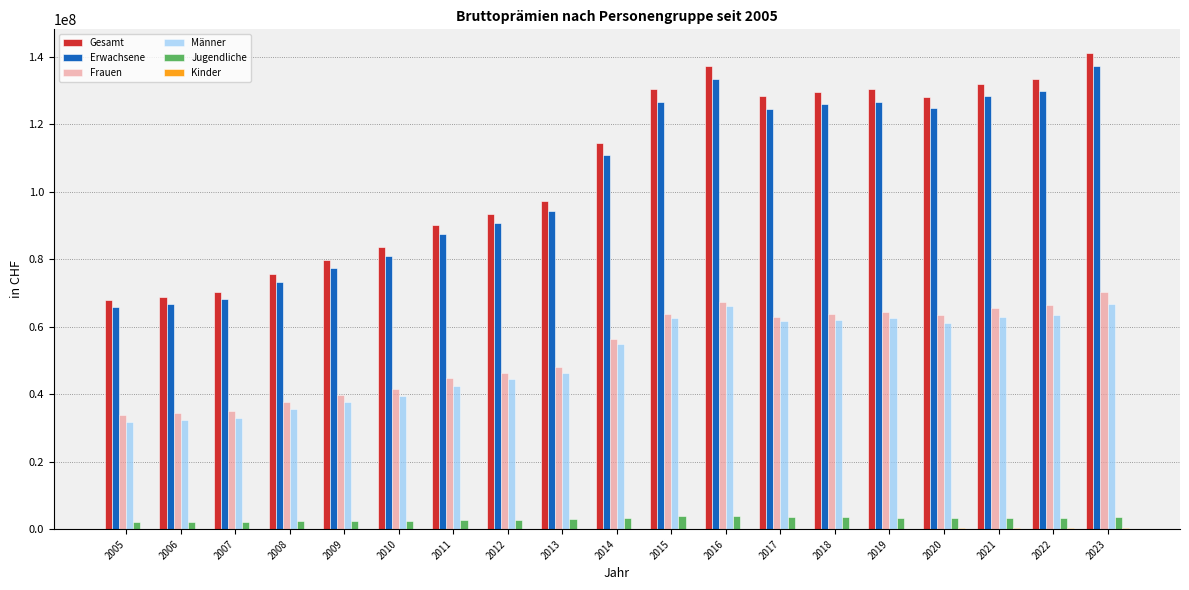

How many categories are shown in the chart?

19